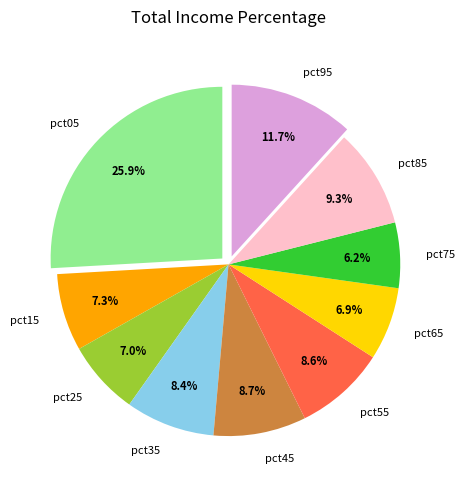

Combined, what portion of the pie is pct05 and pct15?

33.2%